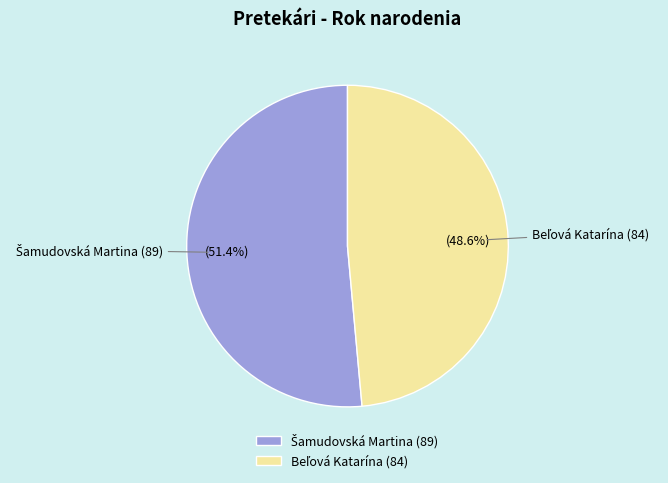

Is there a majority slice in this chart?

Yes